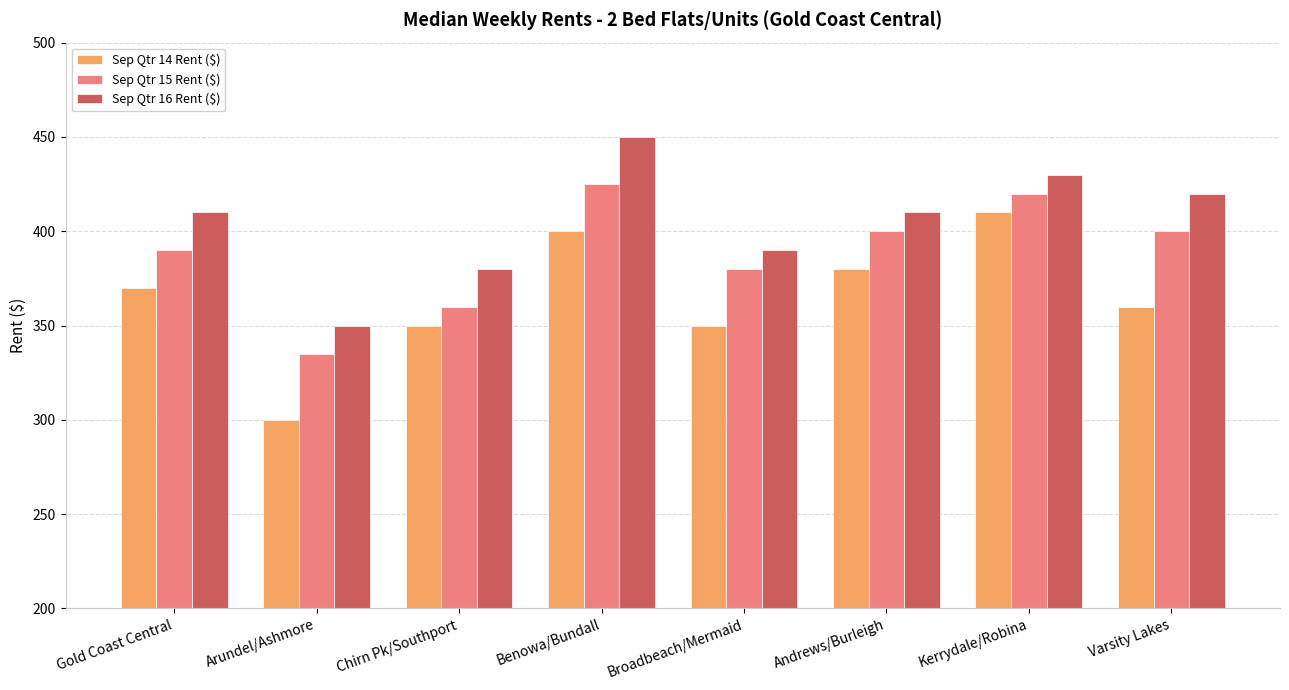

The value of Sep Qtr 14 Rent ($) at Chirn Pk/Southport is 350. True or false?

True